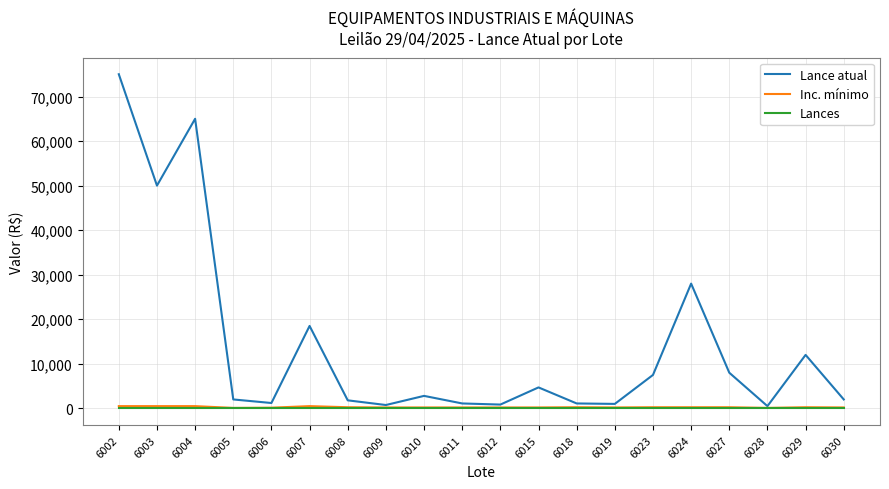

What is the greatest value displayed?

75000